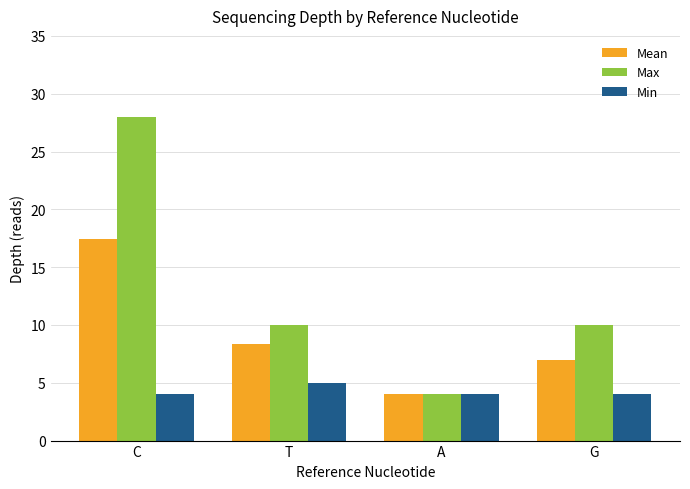

What is the label of the 4th bar from the right?

C